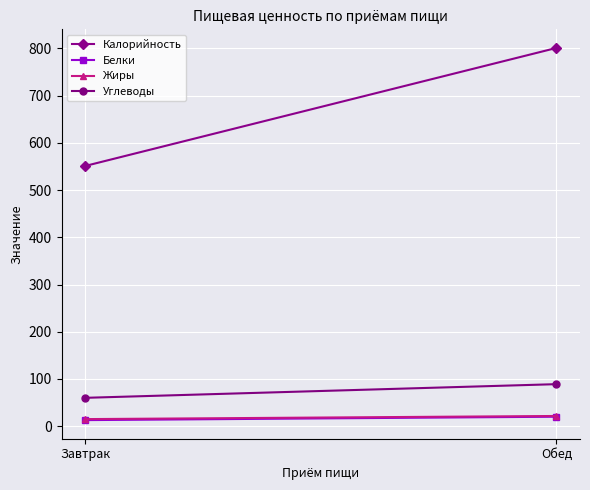

True or false: Углеводы has a value of 118.3 at Обед.

False